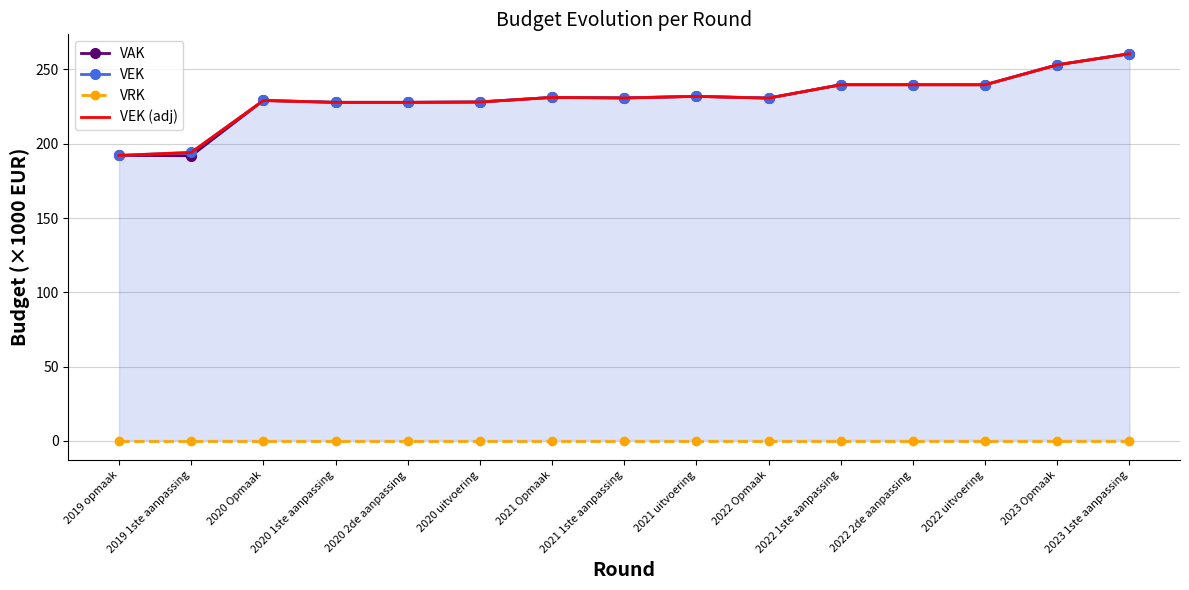

The VAK series shows 227.9 at 2020 2de aanpassing. True or false?

True